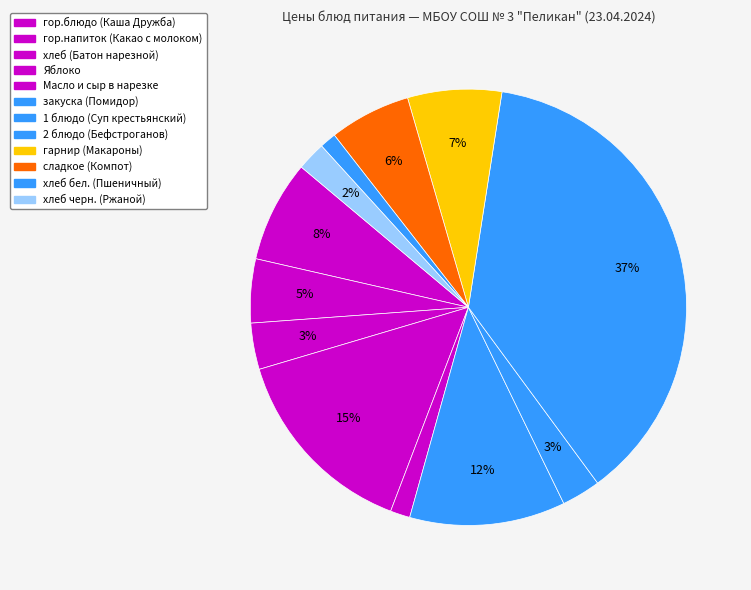

Approximately how many times larger is the value at 2 блюдо (Бефстроганов) compared to закуска (Помидор)?

3.2